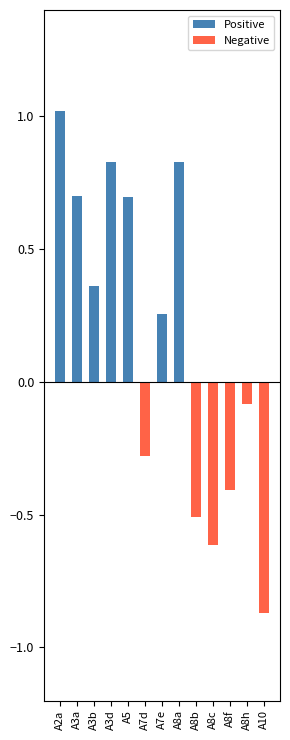

True or false: Negative has a value of -0.4 at A5.

False